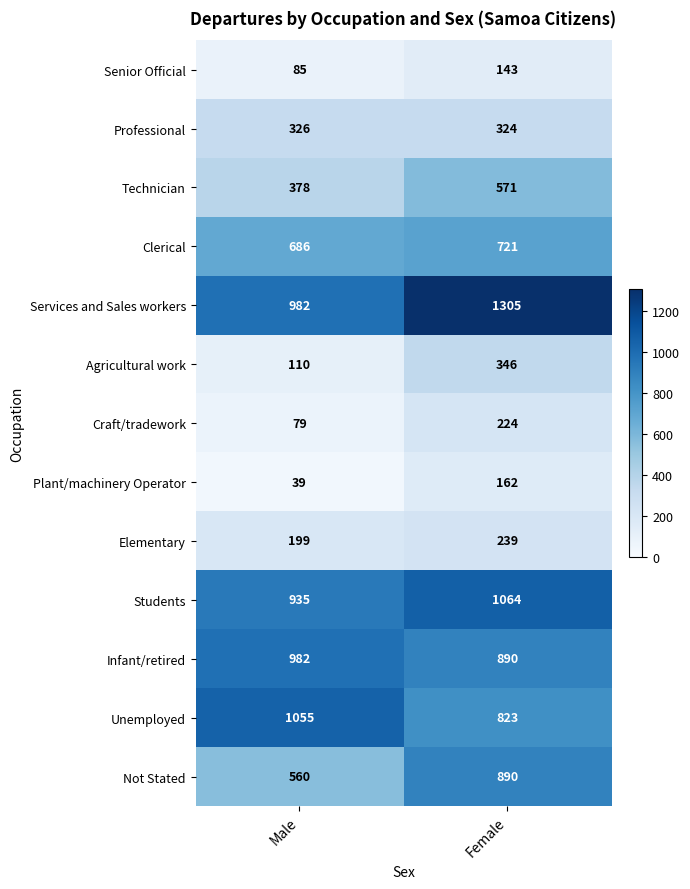

List the series in order of their peak value, lowest first.

Senior Official, Plant/machinery Operator, Craft/tradework, Elementary, Professional, Agricultural work, Technician, Clerical, Not Stated, Infant/retired, Unemployed, Students, Services and Sales workers